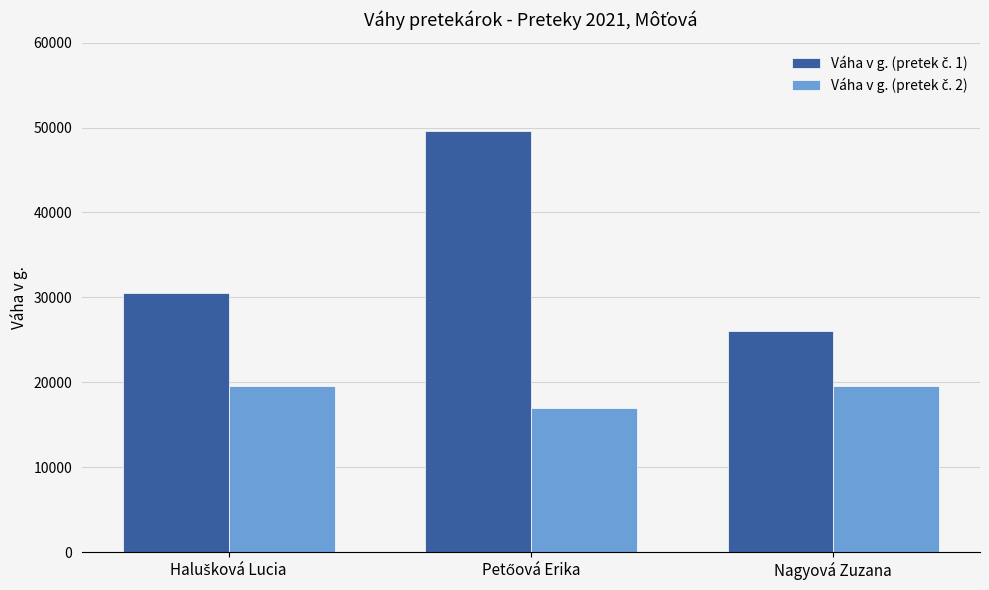

What is the maximum value shown in the chart?

49610